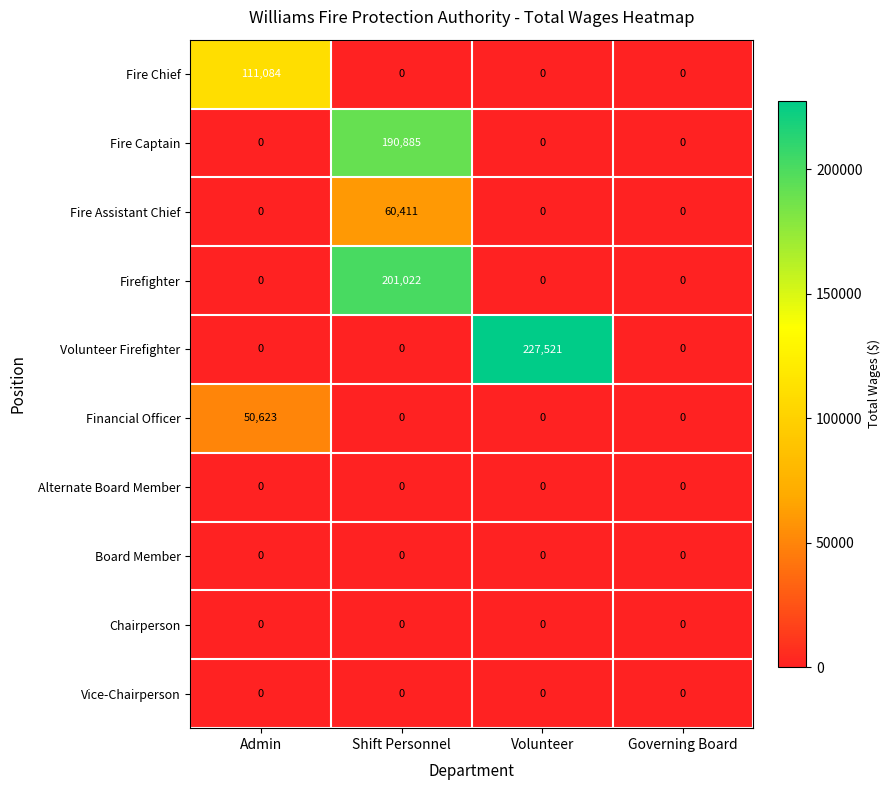

The Firefighter series shows 300043 at Shift Personnel. True or false?

False